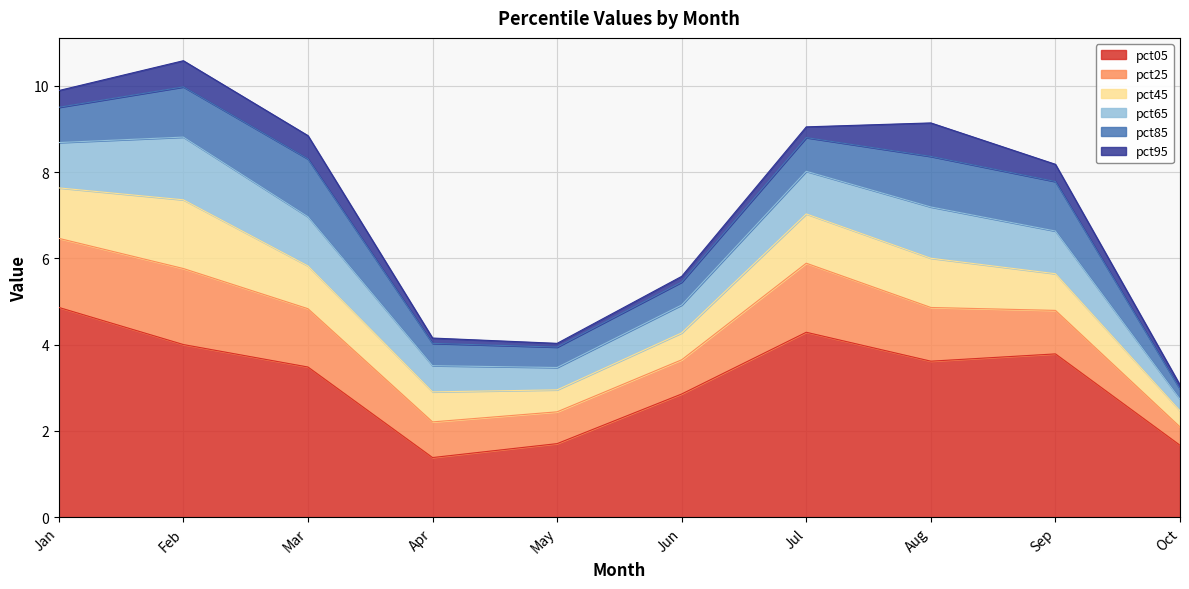

Reading left to right, list all the values displayed in this chart.

pct05: 4.9	4.0	3.5	1.4	1.7	2.9	4.3	3.6	3.8	1.7
pct25: 1.6	1.8	1.4	0.8	0.7	0.8	1.6	1.2	1.0	0.4
pct45: 1.2	1.6	1.0	0.7	0.5	0.6	1.1	1.1	0.9	0.4
pct65: 1.1	1.5	1.1	0.6	0.5	0.6	1.0	1.2	1.0	0.3
pct85: 0.8	1.2	1.3	0.5	0.5	0.5	0.8	1.2	1.1	0.2
pct95: 0.4	0.6	0.5	0.1	0.1	0.1	0.2	0.8	0.4	0.1